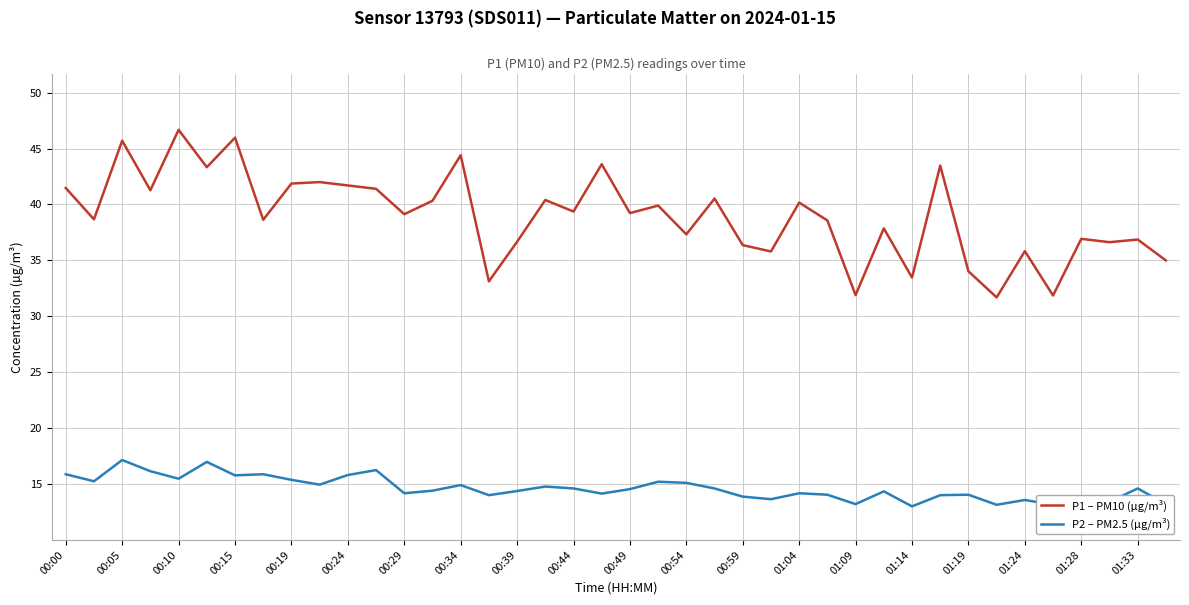

True or false: P1 – PM10 (µg/m³) and P2 – PM2.5 (µg/m³) intersect in this chart.

False